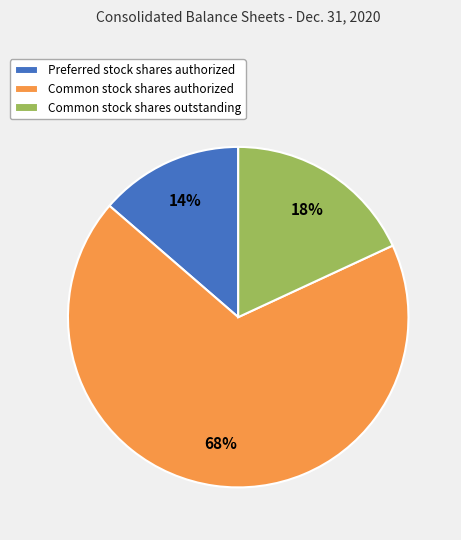

Is there any slice that represents more than half of the pie?

Yes